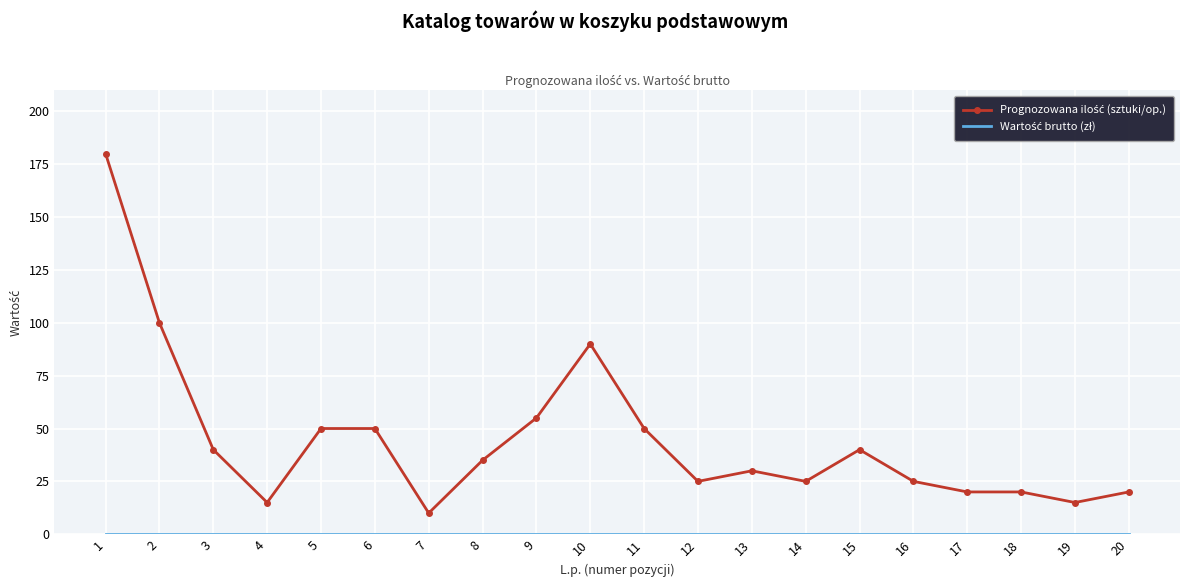

At how many categories does at least one series exceed 134?

1